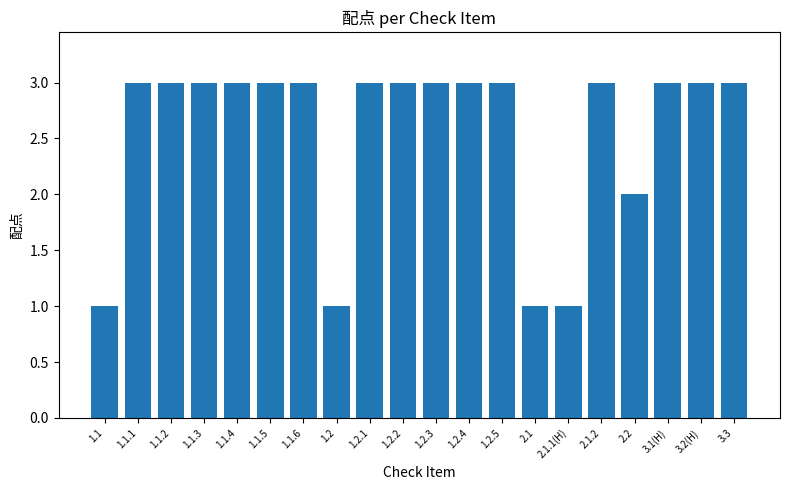

What position from the right is 1.1.1?

19